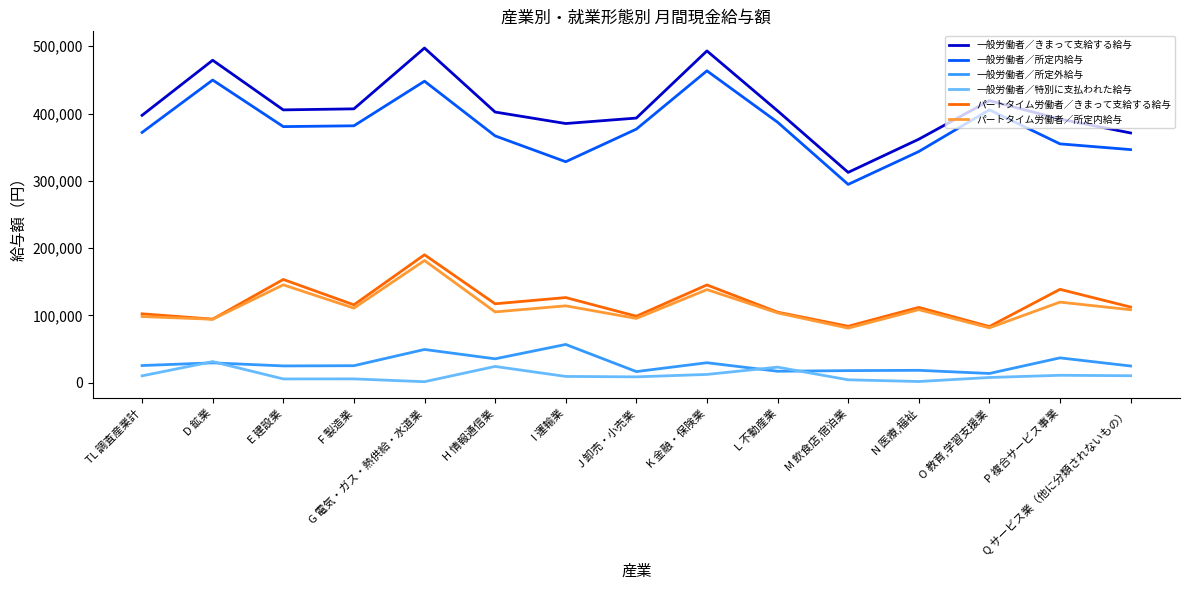

Which series has the widest spread of values?

一般労働者／きまって支給する給与